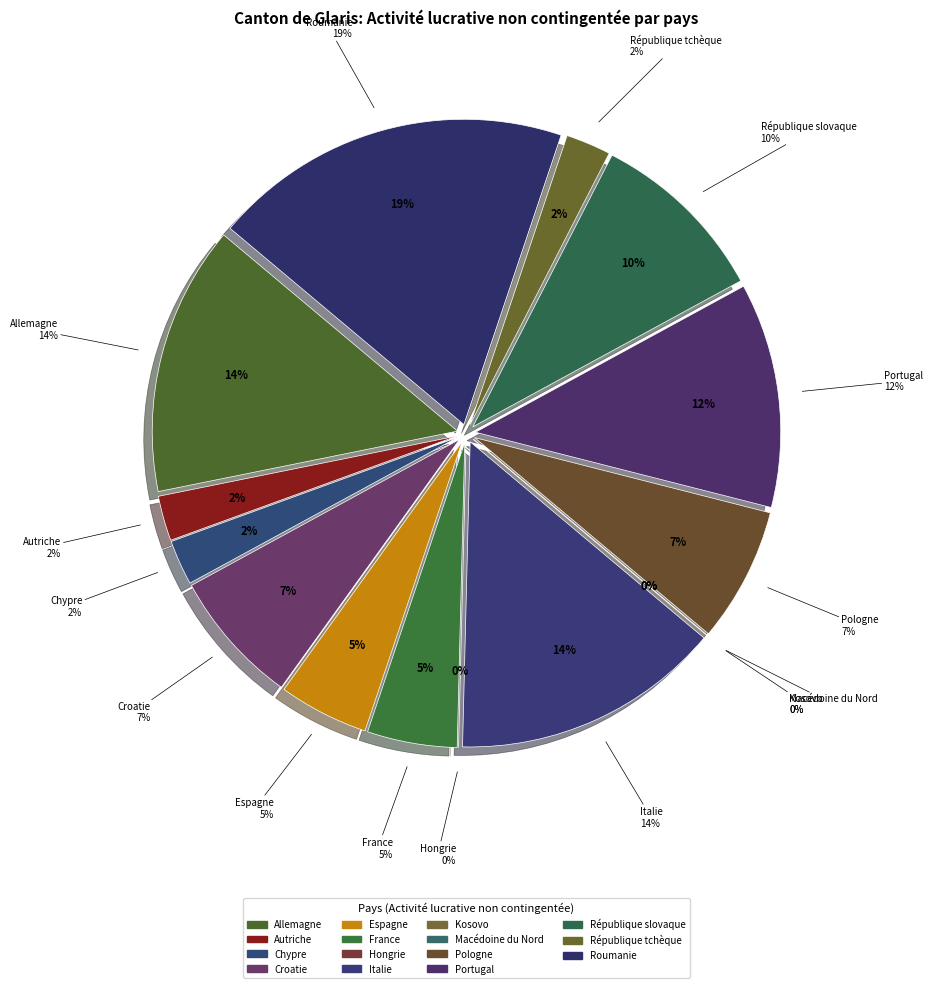

How much of the chart is everything except France?

95.2%